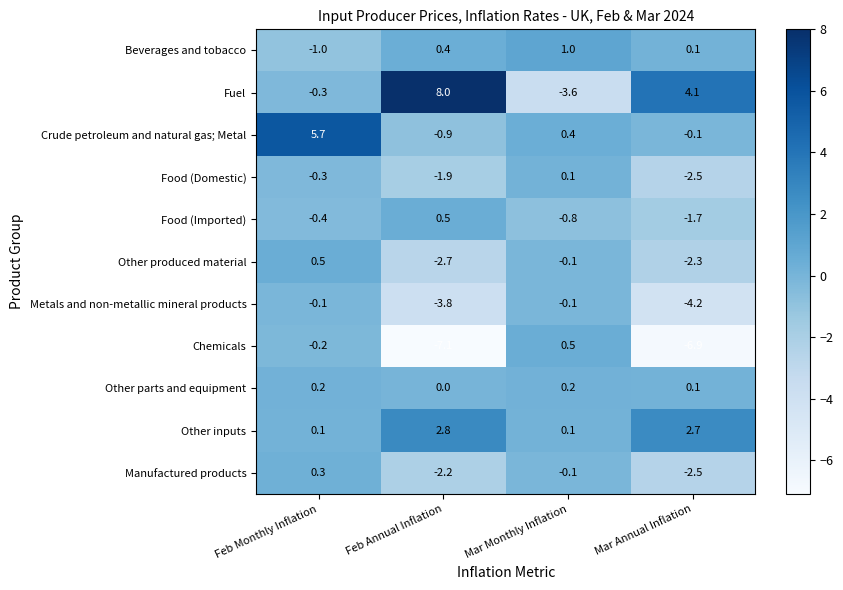

At which label does Other inputs first exceed 2?

Feb Annual Inflation